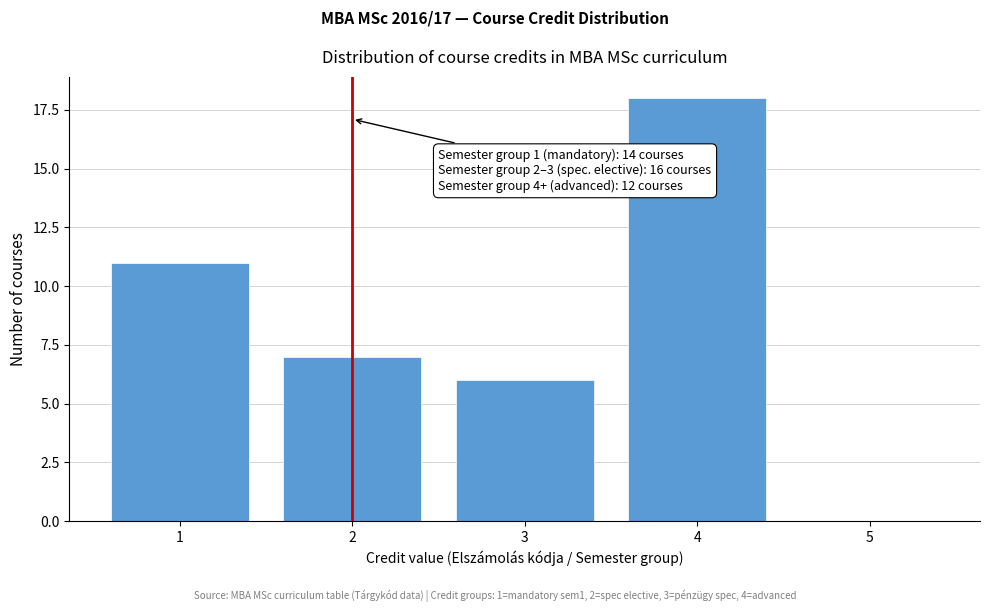

Reading left to right, list all the values displayed in this chart.

1=11	2=7	3=6	4=18	5=0